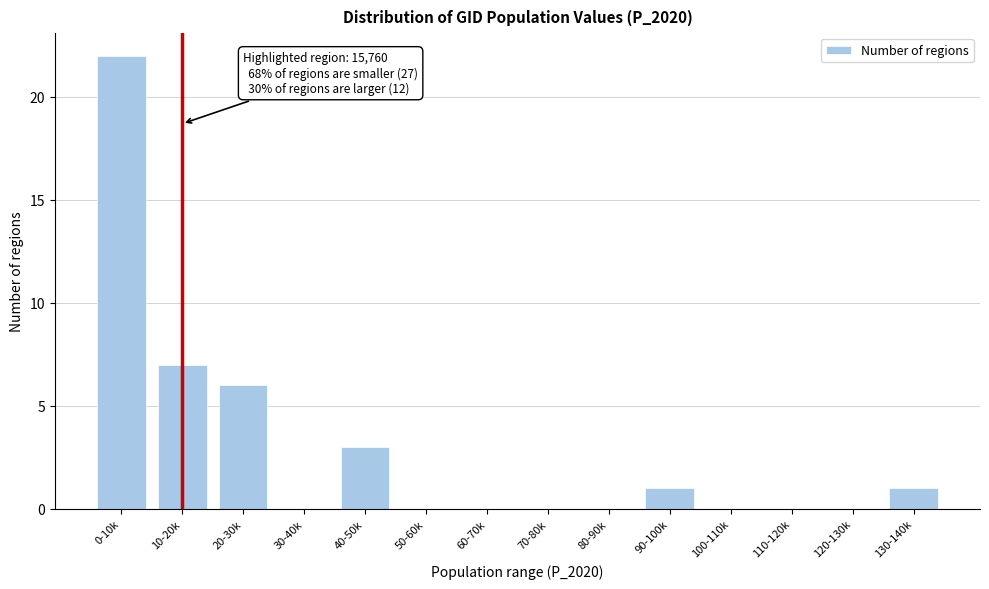

Reading left to right, extract all data points from this chart.

0-10k=22	10-20k=7	20-30k=6	30-40k=0	40-50k=3	50-60k=0	60-70k=0	70-80k=0	80-90k=0	90-100k=1	100-110k=0	110-120k=0	120-130k=0	130-140k=1